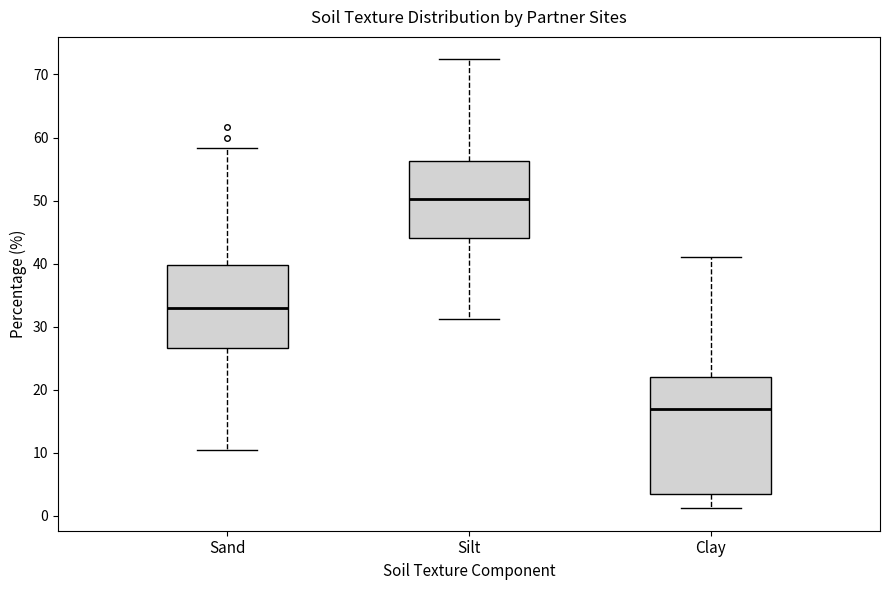

Which box has the highest median line?

Silt